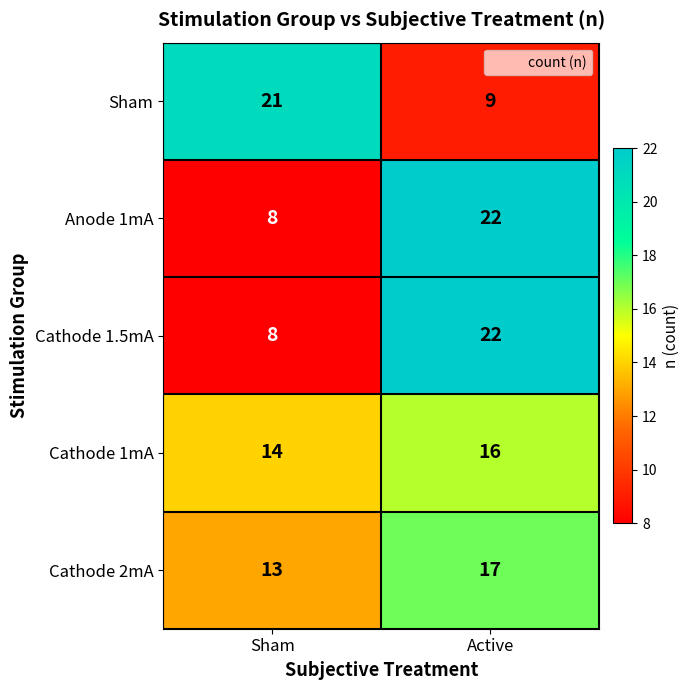

Reading left to right, what are all the values shown in this chart?

Sham: 21	9
Anode 1mA: 8	22
Cathode 1.5mA: 8	22
Cathode 1mA: 14	16
Cathode 2mA: 13	17